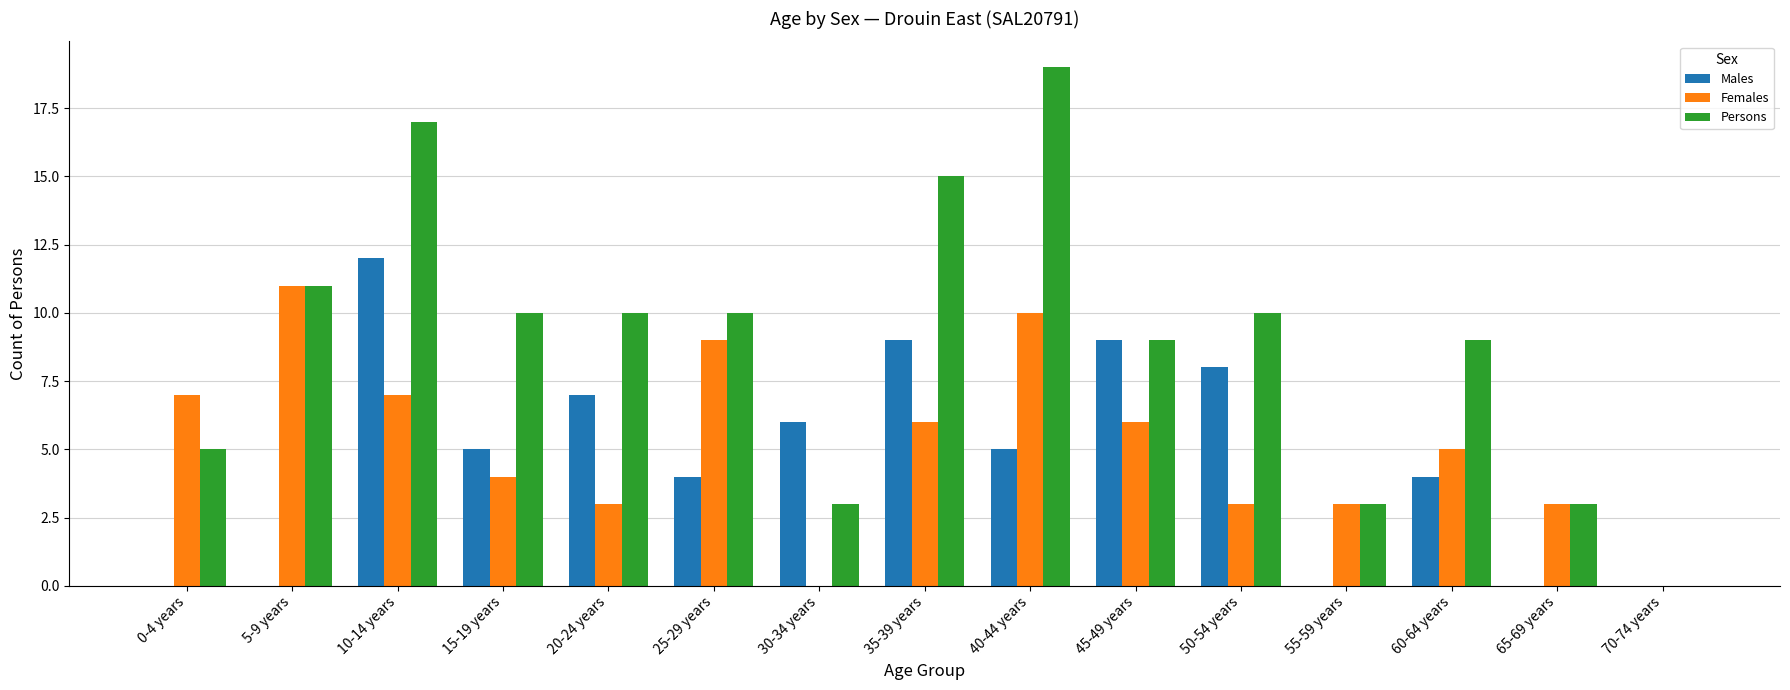

What are all the series names shown in the legend?

Males, Females, Persons